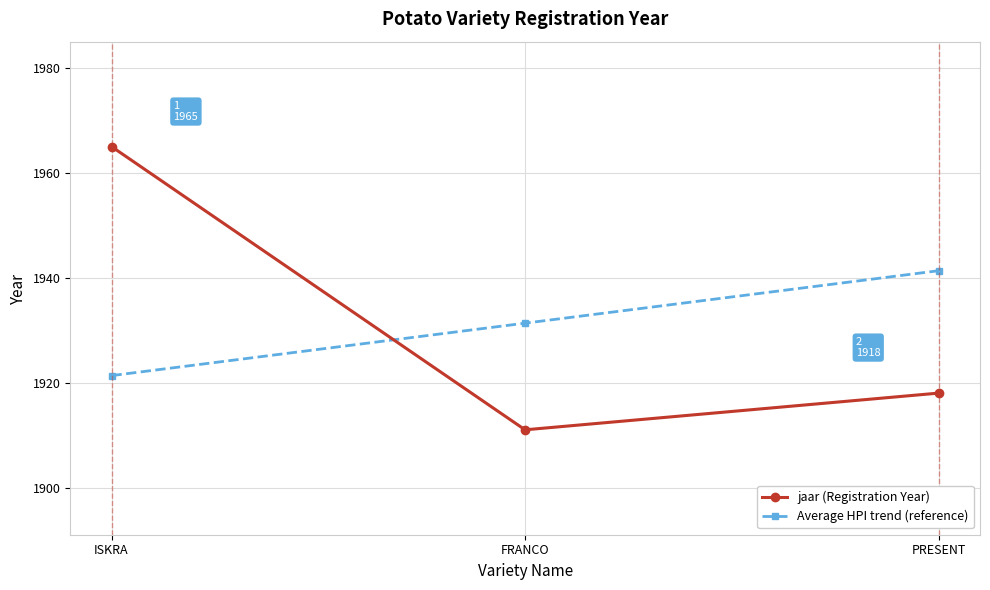

Count the jaar (Registration Year) values in the range 1911 to 1965.

3